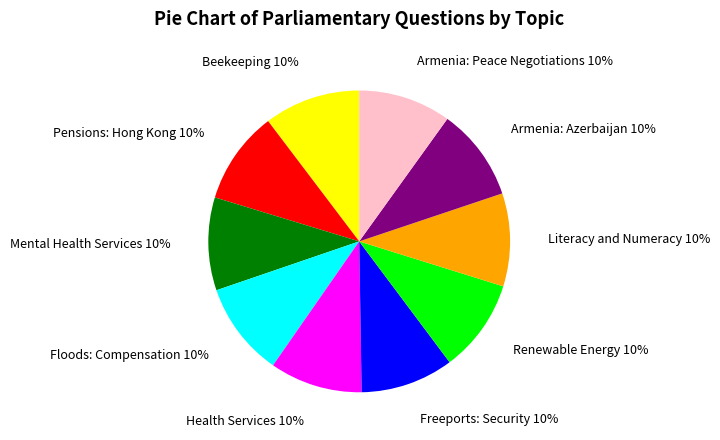

Does any single category account for the majority?

No